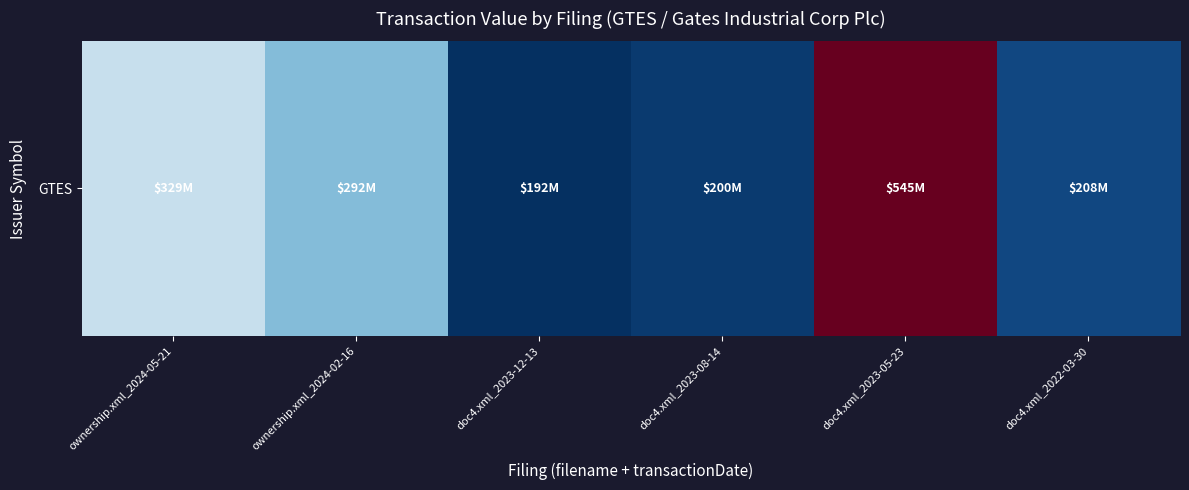

At which label is the value closest to 368623902?

ownership.xml_2024-05-21